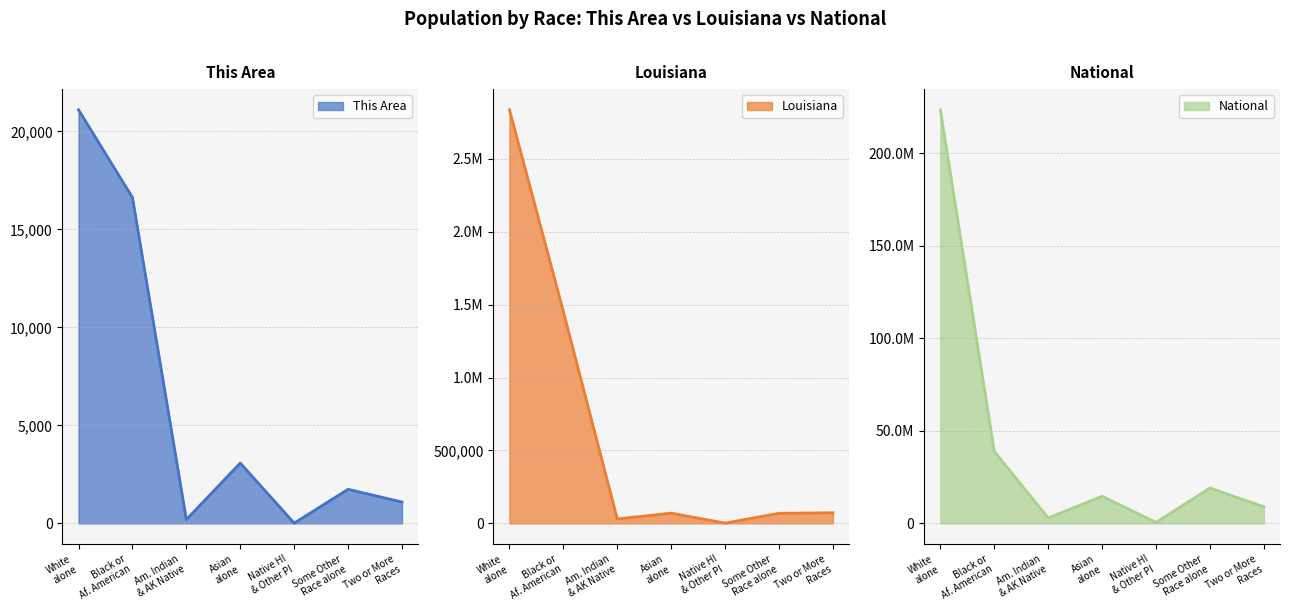

True or false: This Area has a value of 6 at Native HI & Other PI.

False